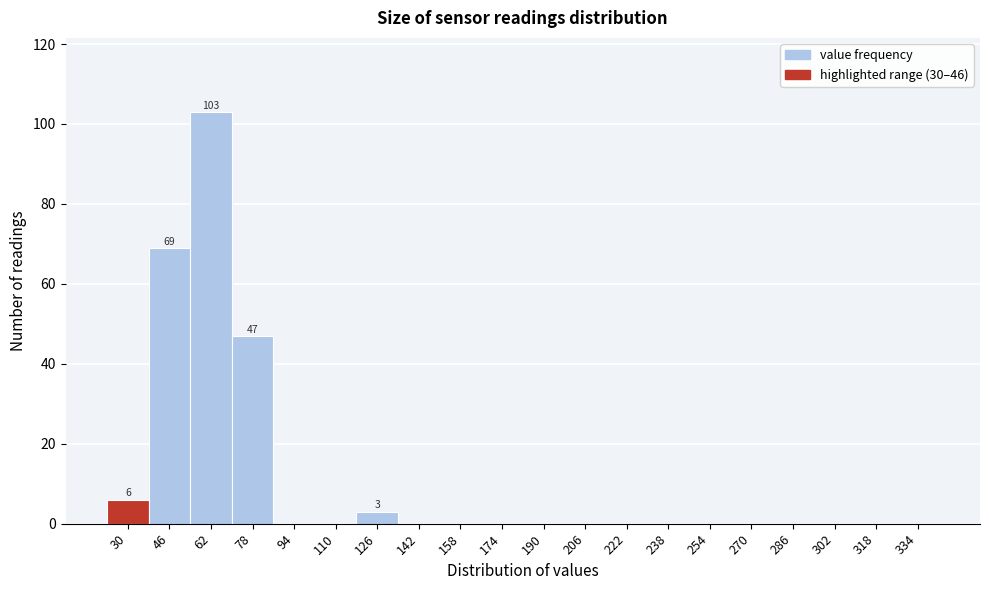

Reading left to right, what are all the values shown in this chart?

30=6	46=69	62=103	78=47	94=0	110=0	126=3	142=0	158=0	174=0	190=0	206=0	222=0	238=0	254=0	270=0	286=0	302=0	318=0	334=0